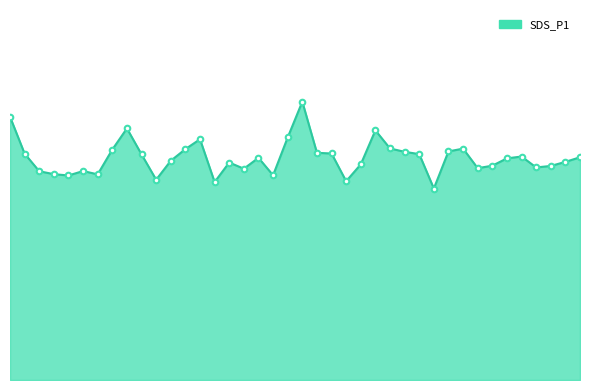

What is the minimum value shown in the chart?

51.8